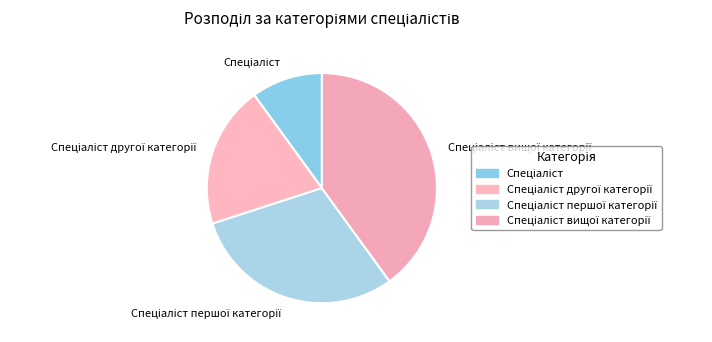

Is there a majority slice in this chart?

No